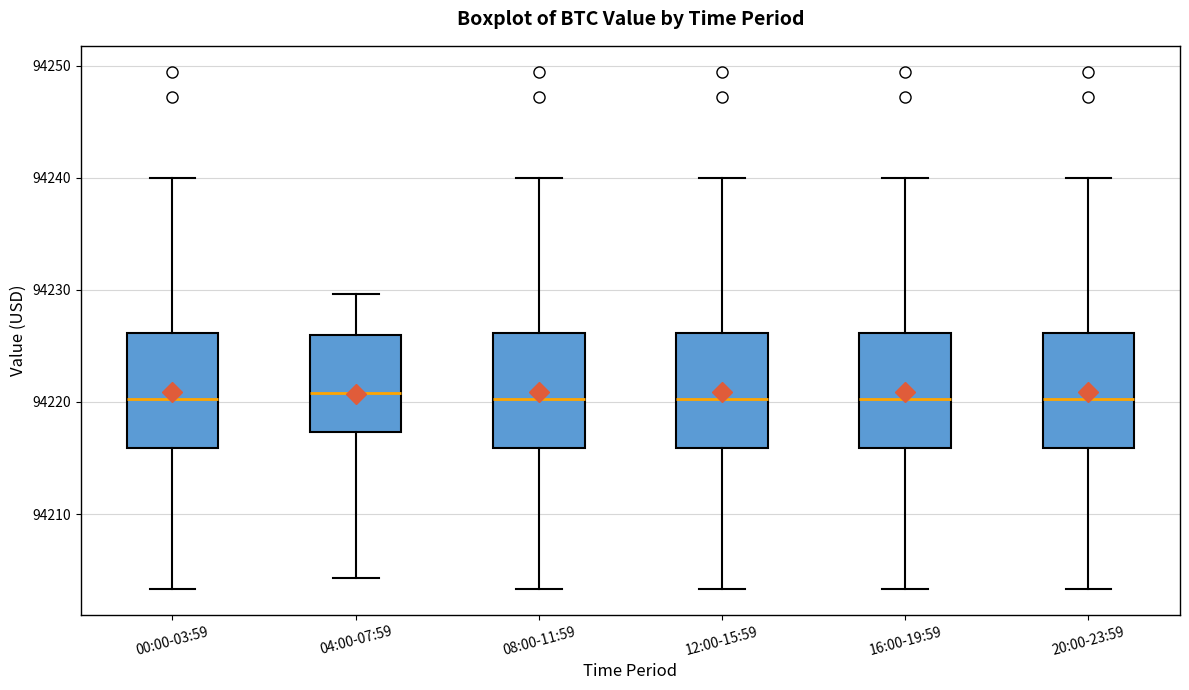

Reading left to right, read every box against the y-axis: the position of its median line, the range the box covers, and the ends of its whiskers. The values are not printed on the chart, so give them approximately, as read against the axis.

00:00-03:59: median 94220, box 94216 to 94226, whiskers 94203 to 94240
04:00-07:59: median 94221, box 94217 to 94226, whiskers 94204 to 94230
08:00-11:59: median 94220, box 94216 to 94226, whiskers 94203 to 94240
12:00-15:59: median 94220, box 94216 to 94226, whiskers 94203 to 94240
16:00-19:59: median 94220, box 94216 to 94226, whiskers 94203 to 94240
20:00-23:59: median 94220, box 94216 to 94226, whiskers 94203 to 94240